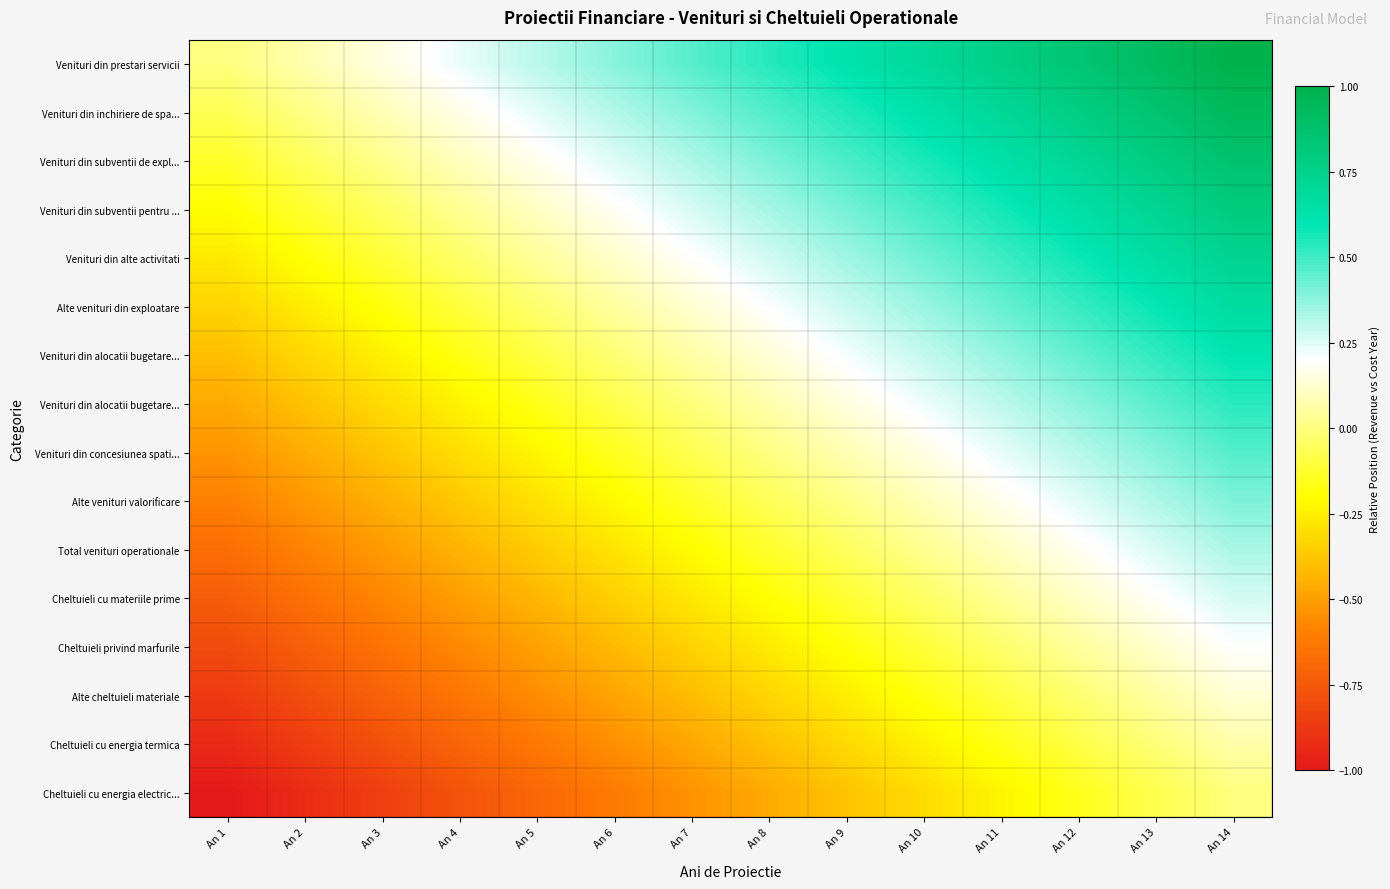

What is the difference between the highest and lowest values at An 1?

1.0